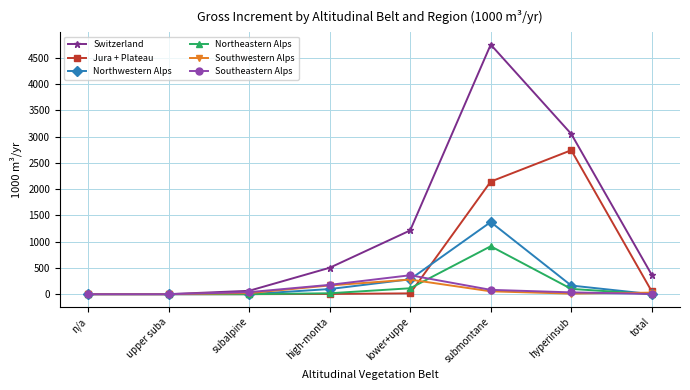

The Northwestern Alps series shows 483 at lower+uppe. True or false?

False